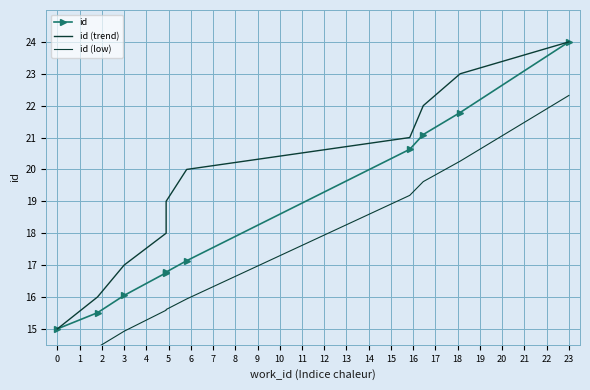

True or false: id and id (trend) intersect in this chart.

False